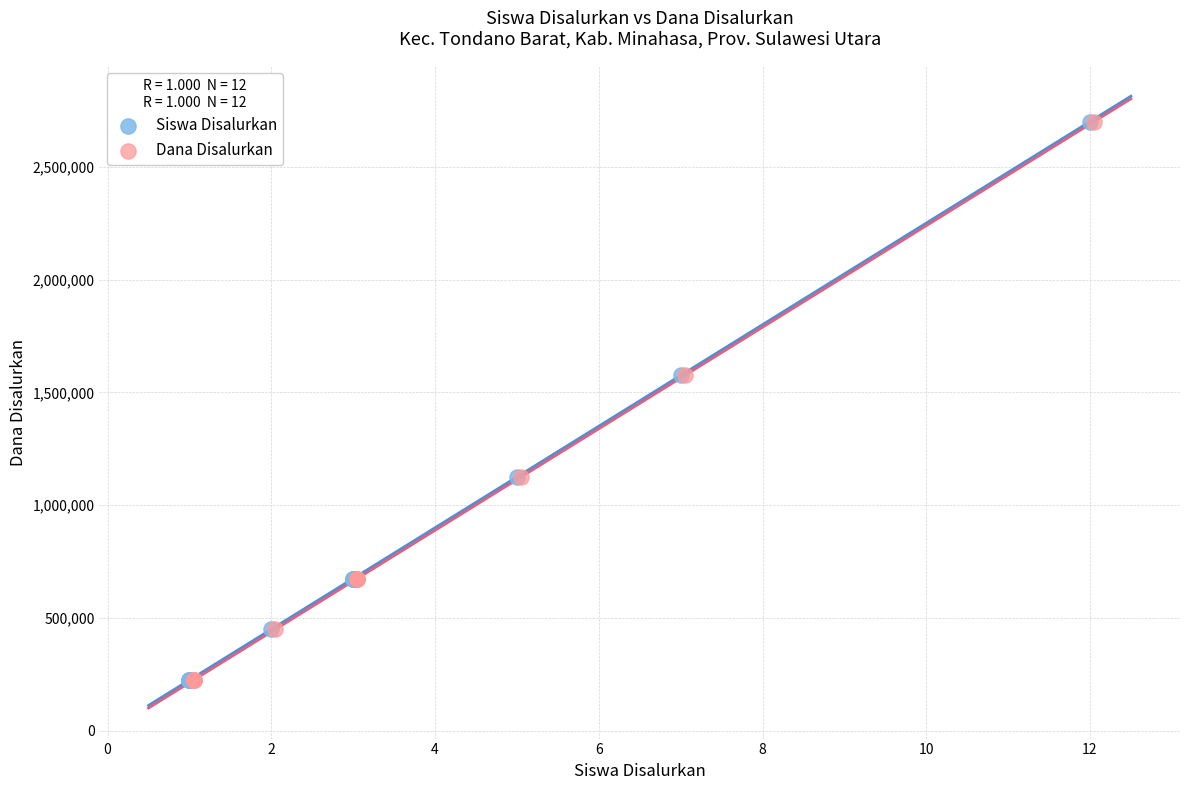

What are all the series names shown in the legend?

Siswa Disalurkan, Dana Disalurkan